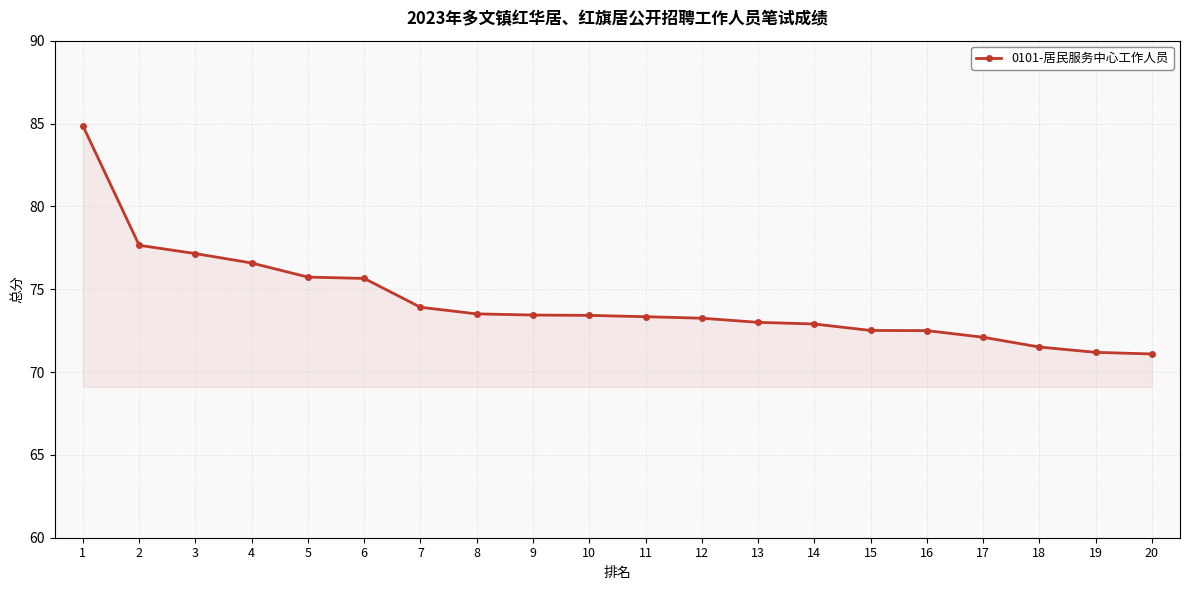

Which has a higher value, 1 or 2?

1